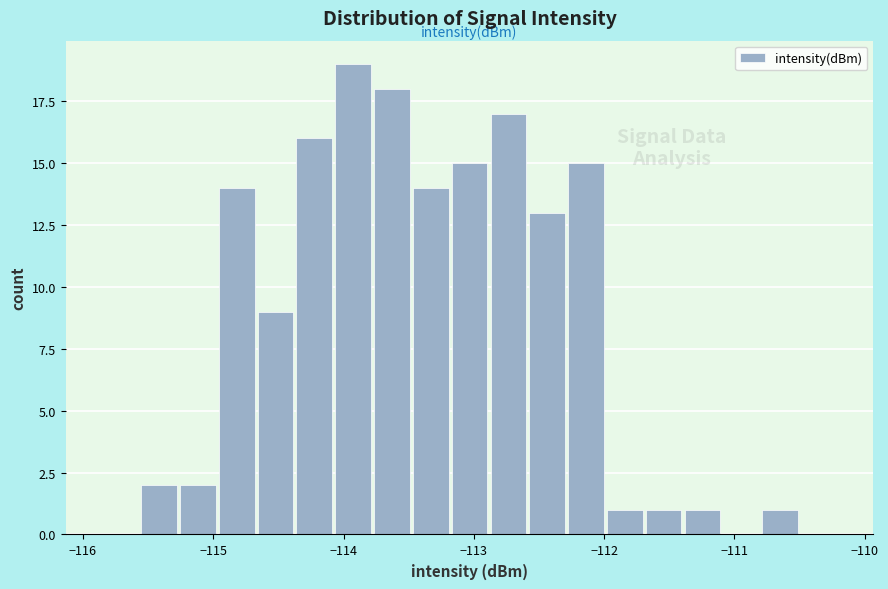

Read against the x-axis, roughly where is the centre of the tallest bar?

-113.9